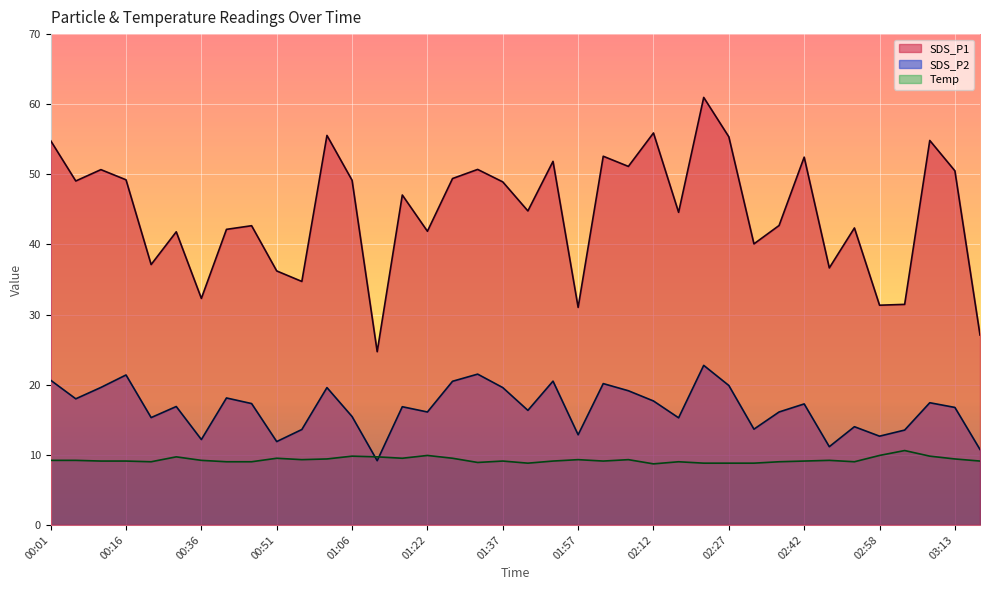

Read the Temp value at 02:37.

9.0